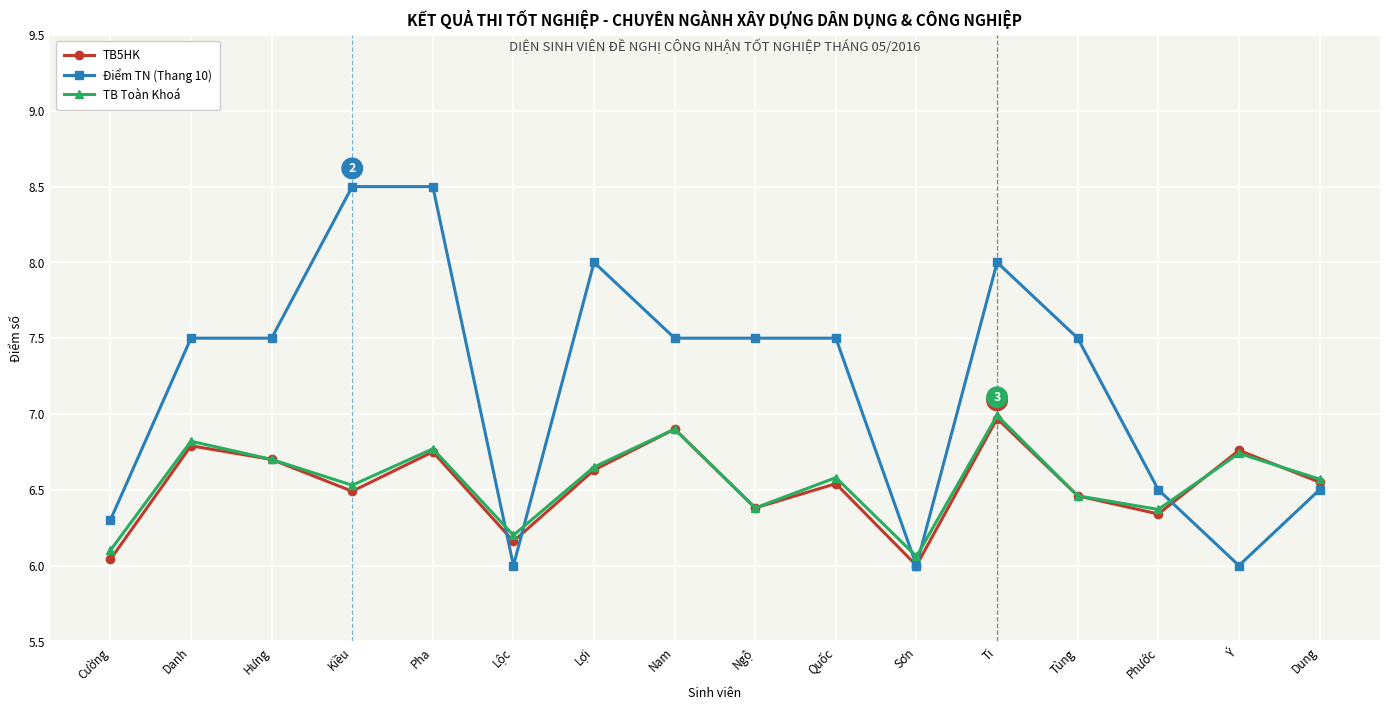

At which label is TB Toàn Khoá closest to 6?

Sơn